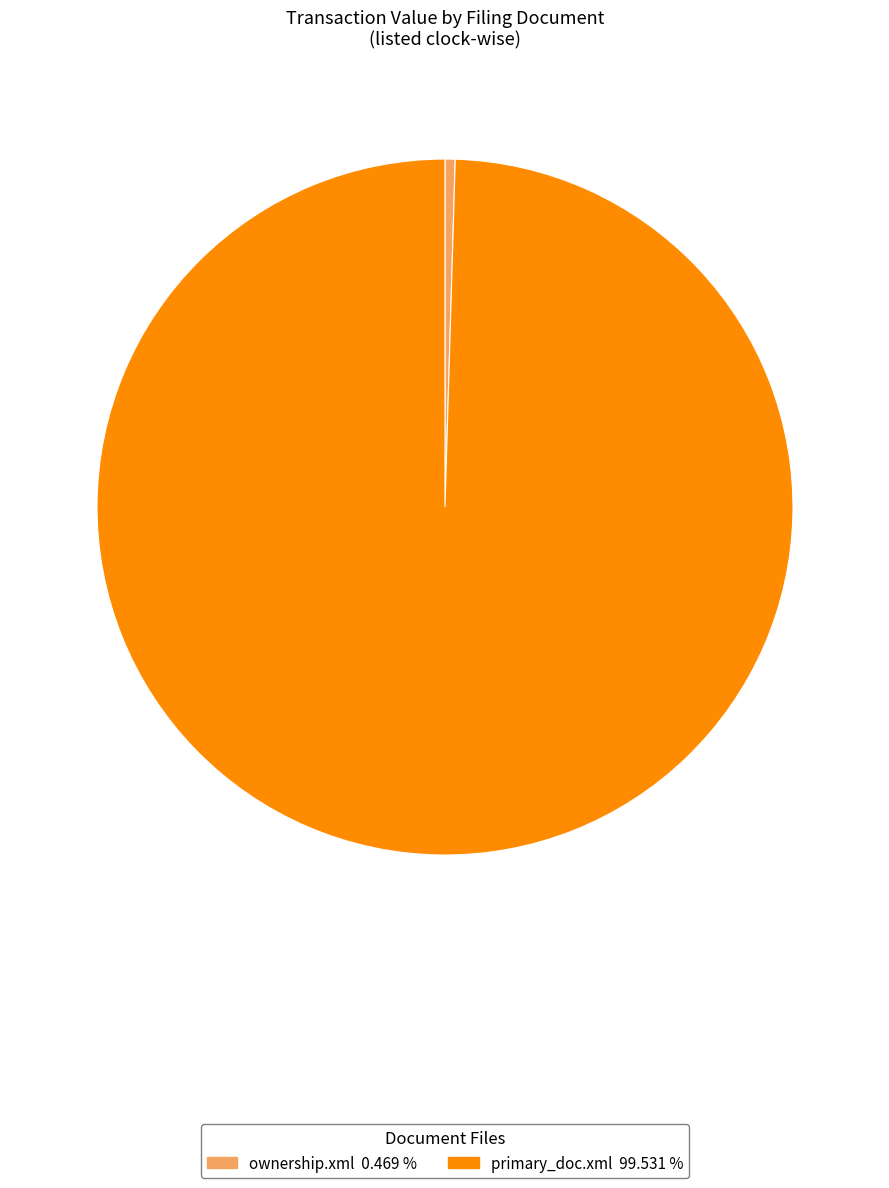

Do ownership.xml 0.469 % and primary_doc.xml 99.531 % together represent more than half of the pie?

Yes